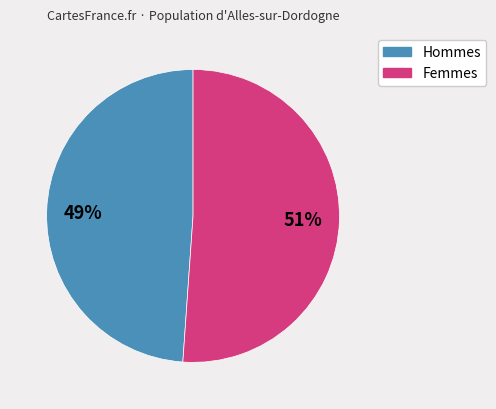

Does Femmes account for over 50% of the chart?

Yes